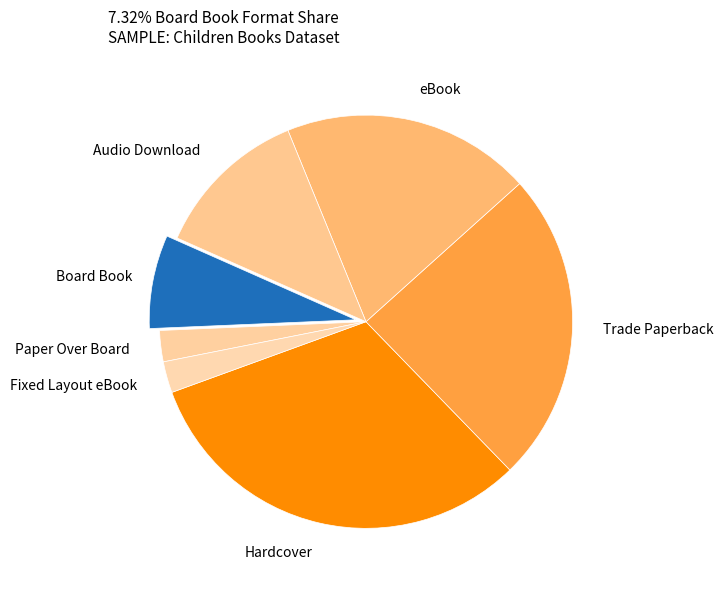

Is the sum of eBook and Trade Paperback greater than half?

No